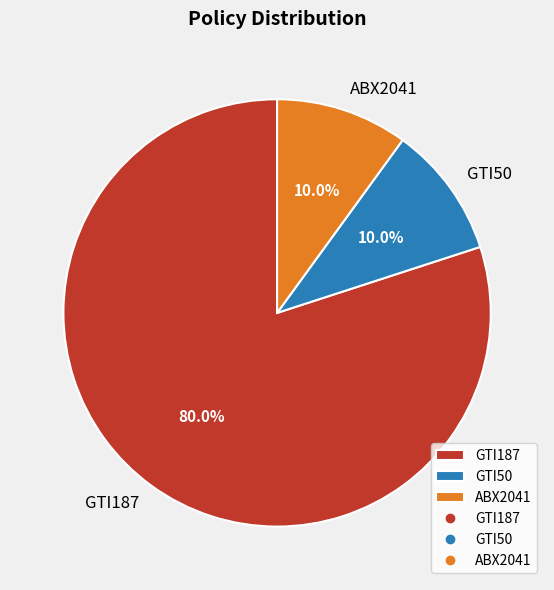

The ABX2041 slice represents 10% of the pie. True or false?

True